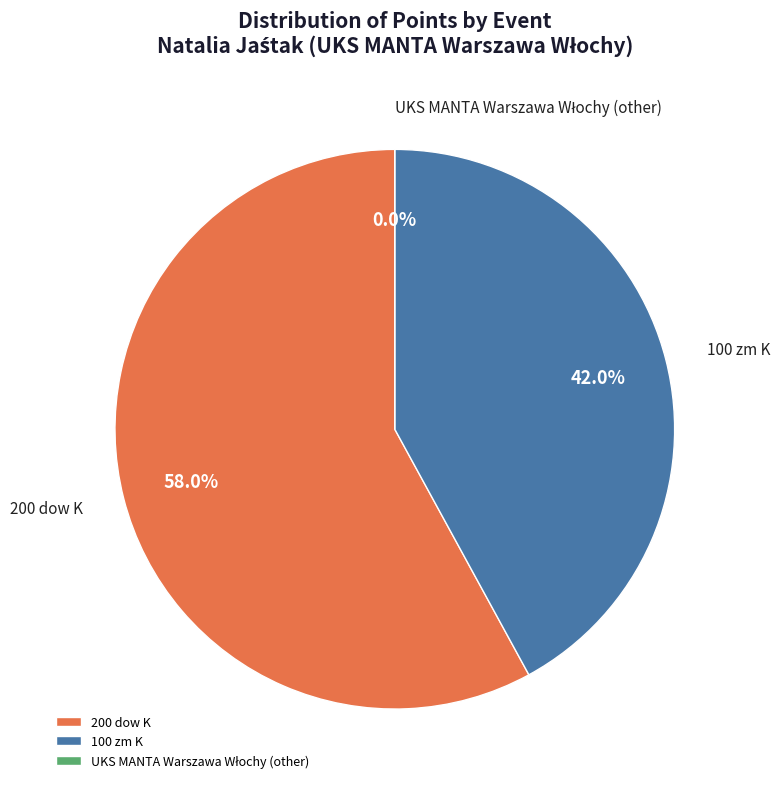

Combined, do 200 dow K and 100 zm K account for over 50%?

Yes